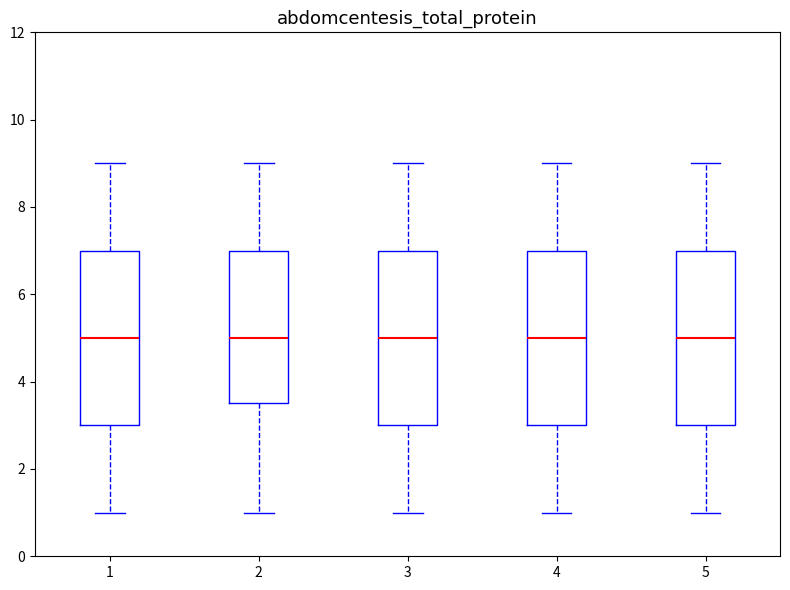

Where does the median line of the box at x = 4 sit on the y-axis? The values are not printed on the chart, so give them approximately, as read against the axis.

5.0